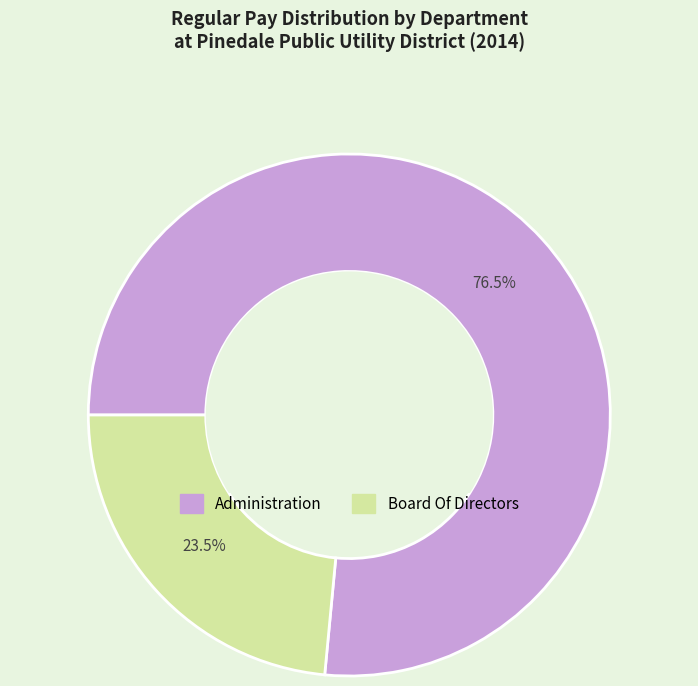

Which slice is the smallest?

Board Of Directors